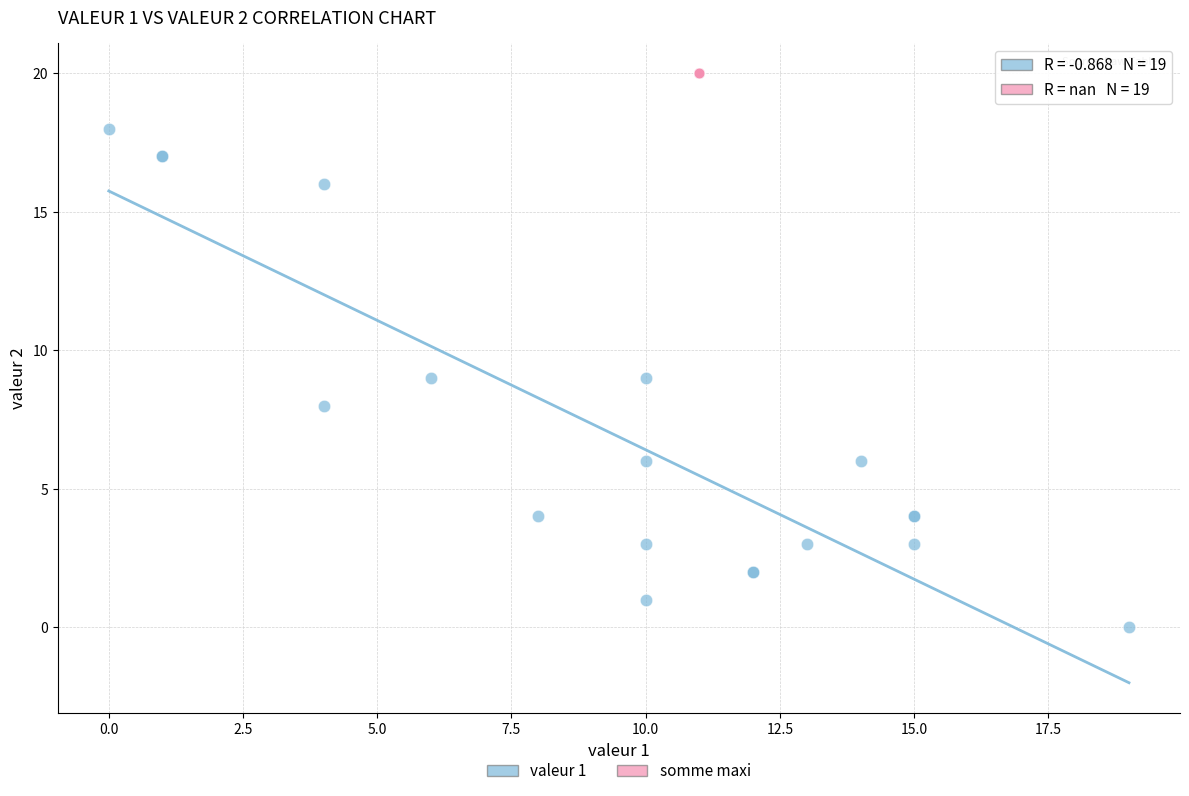

Which series contains the lowest Y value?

valeur 1